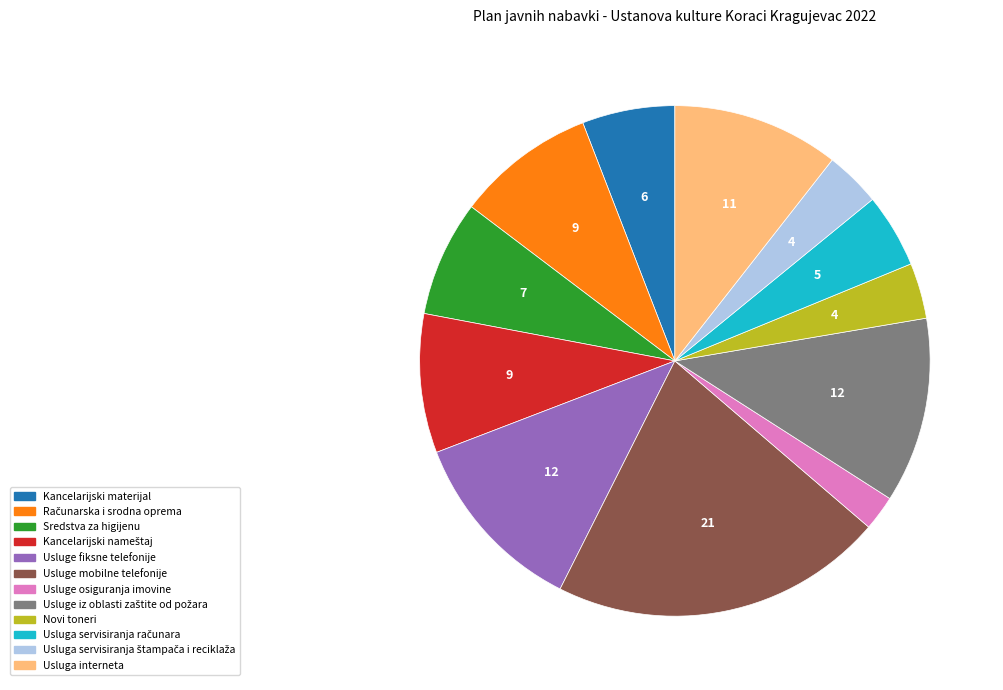

Which slice is the smallest?

Usluge osiguranja imovine